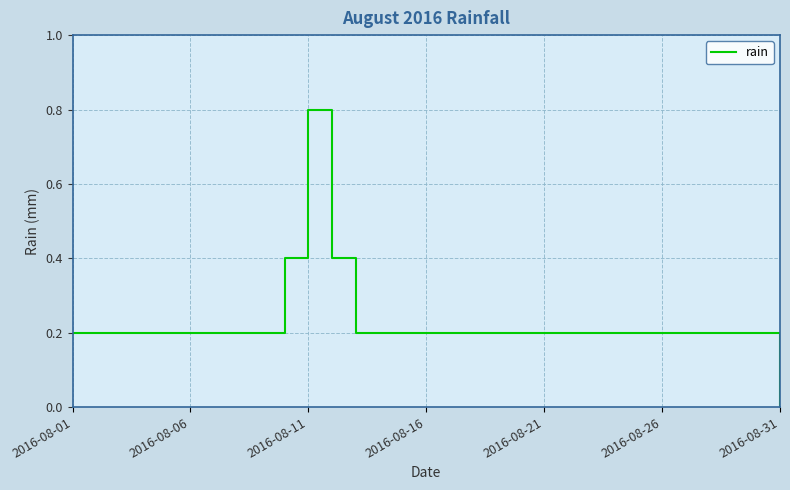

Is this an area chart (filled region under the line)?

No